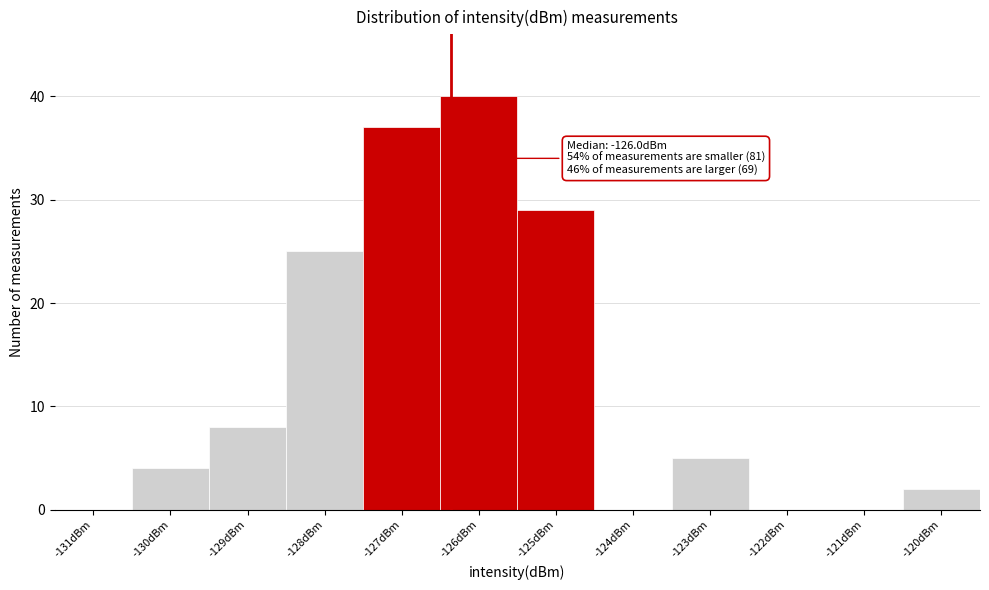

Reading left to right, extract all data points from this chart.

-131dBm=0	-130dBm=4	-129dBm=8	-128dBm=25	-127dBm=37	-126dBm=40	-125dBm=29	-124dBm=0	-123dBm=5	-122dBm=0	-121dBm=0	-120dBm=2